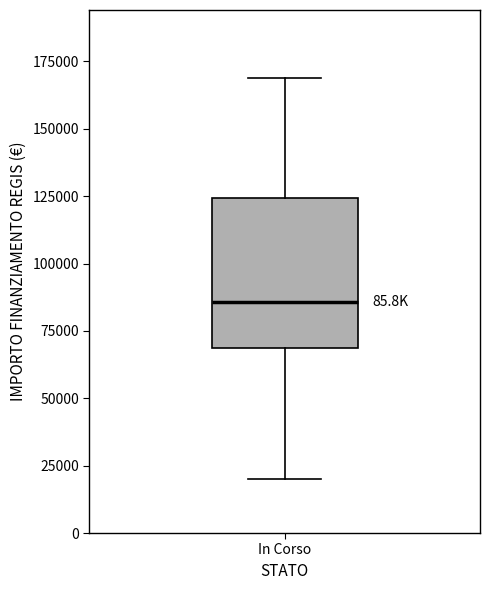

Read this box plot against the y-axis: the position of the median line, the range covered by the box, and the ends of both whiskers. The values are not printed on the chart, so give them approximately, as read against the axis.

median 85000, box 70000 to 125000, whiskers 20000 to 170000